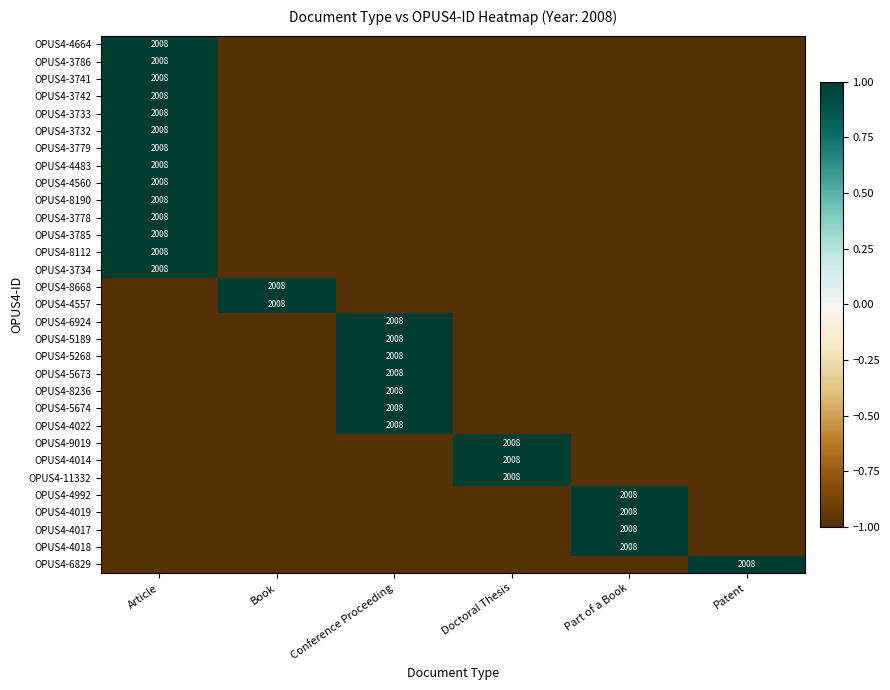

Count the number of categories in the chart.

6